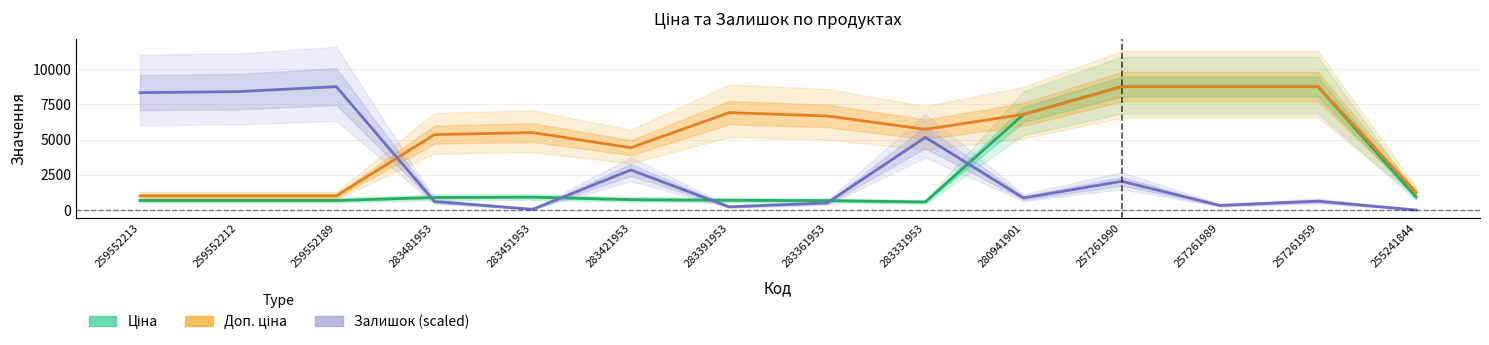

How many positive values does the Залишок (scaled) series have?

13